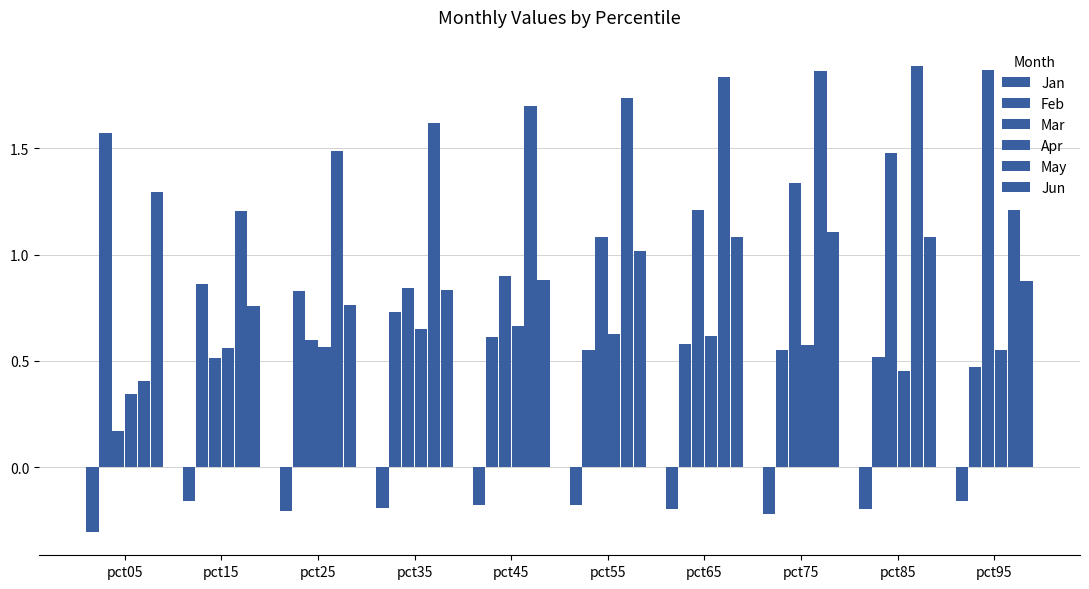

Are the bars horizontal?

No